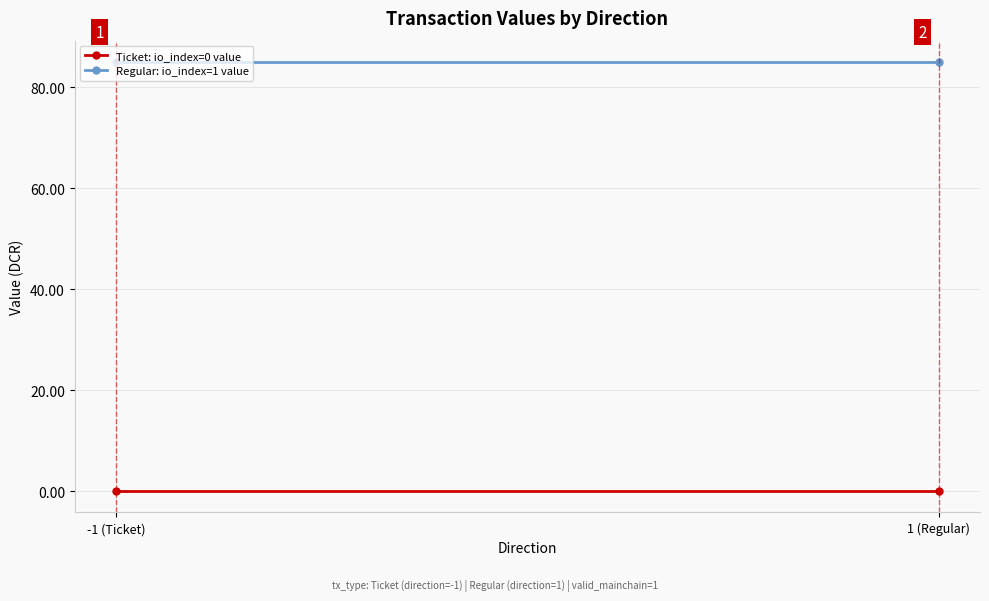

List the labels in order of Ticket: io_index=0 value value, smallest first.

-1 (Ticket), 1 (Regular)